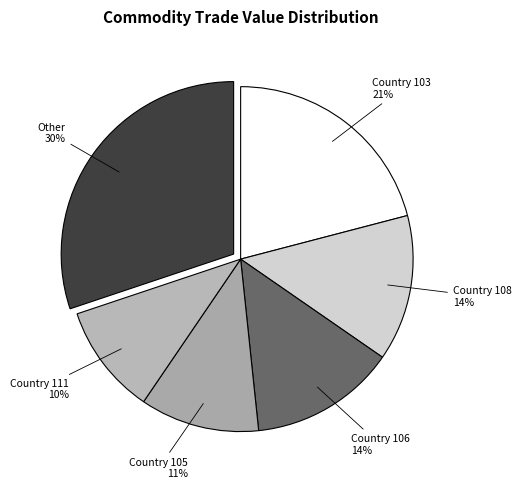

Which has a higher value, Country 105 or Country 103?

Country 103